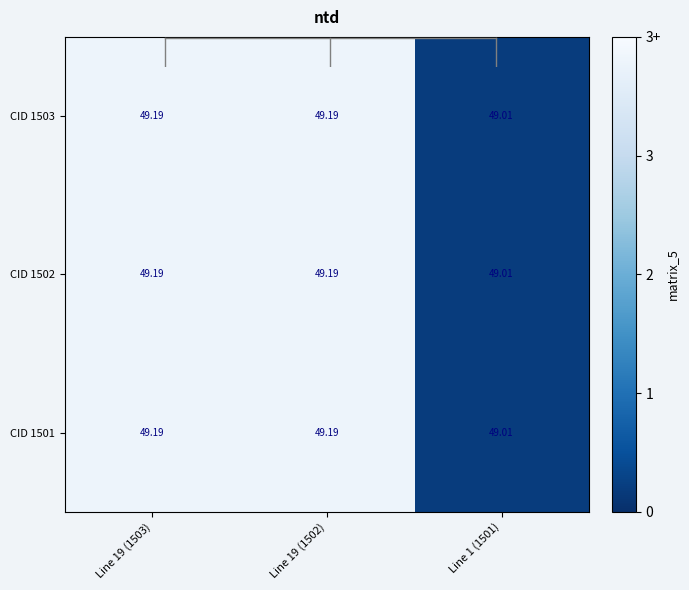

Is the value of CID 1501 at Line 1 (1501) greater than the value of CID 1503 at Line 19 (1503)?

No